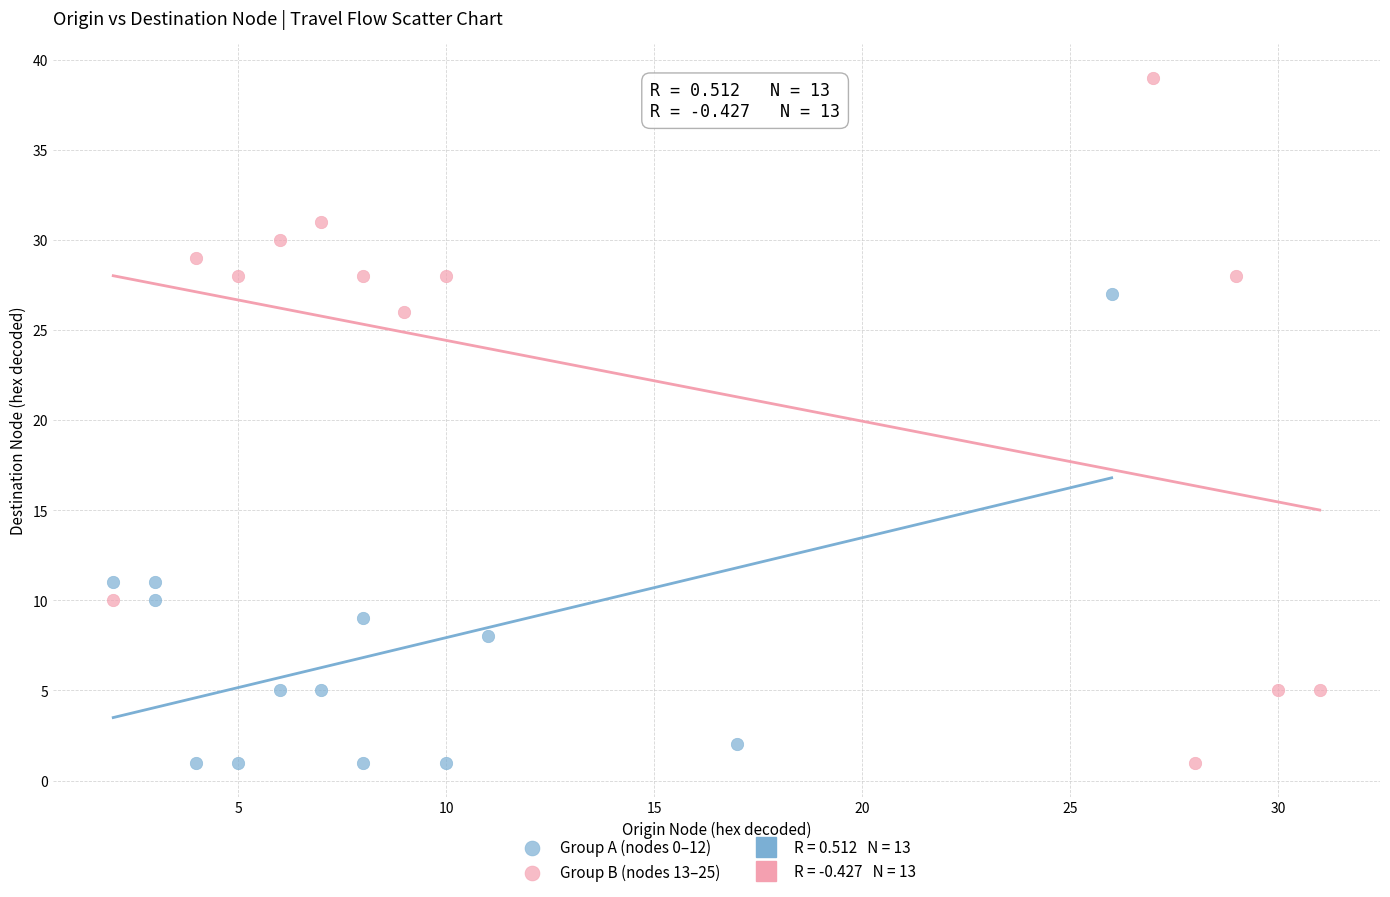

Which series contains the highest Y value?

Group B (nodes 13–25)